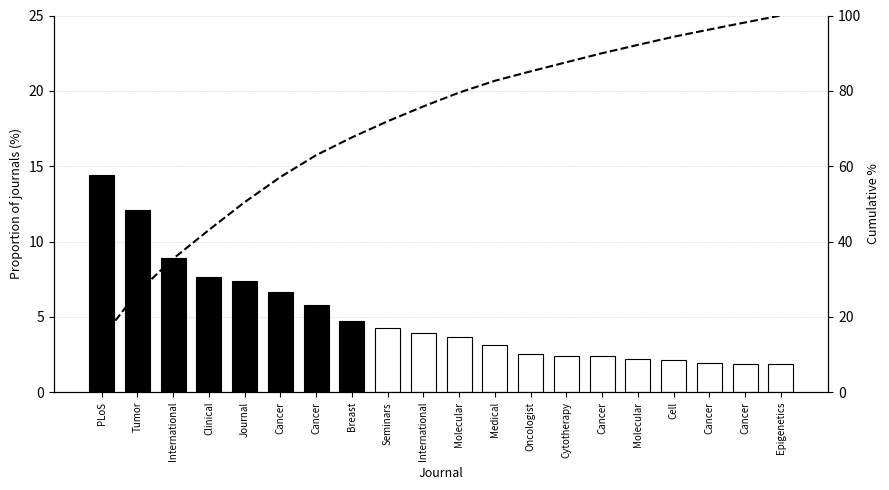

What is the maximum value shown in the chart?

100.0